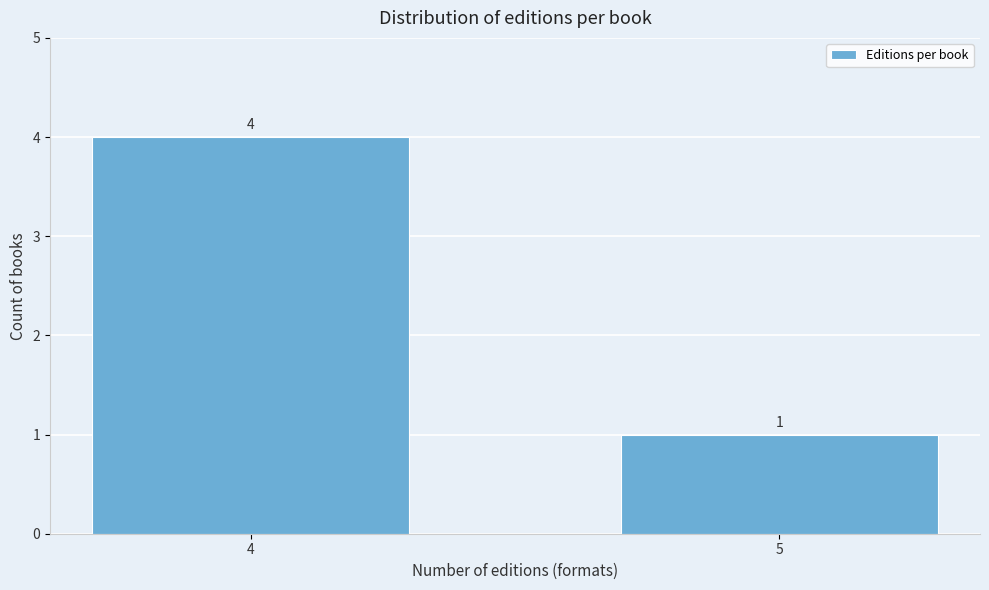

Reading left to right, extract all data points from this chart.

4=4	5=1